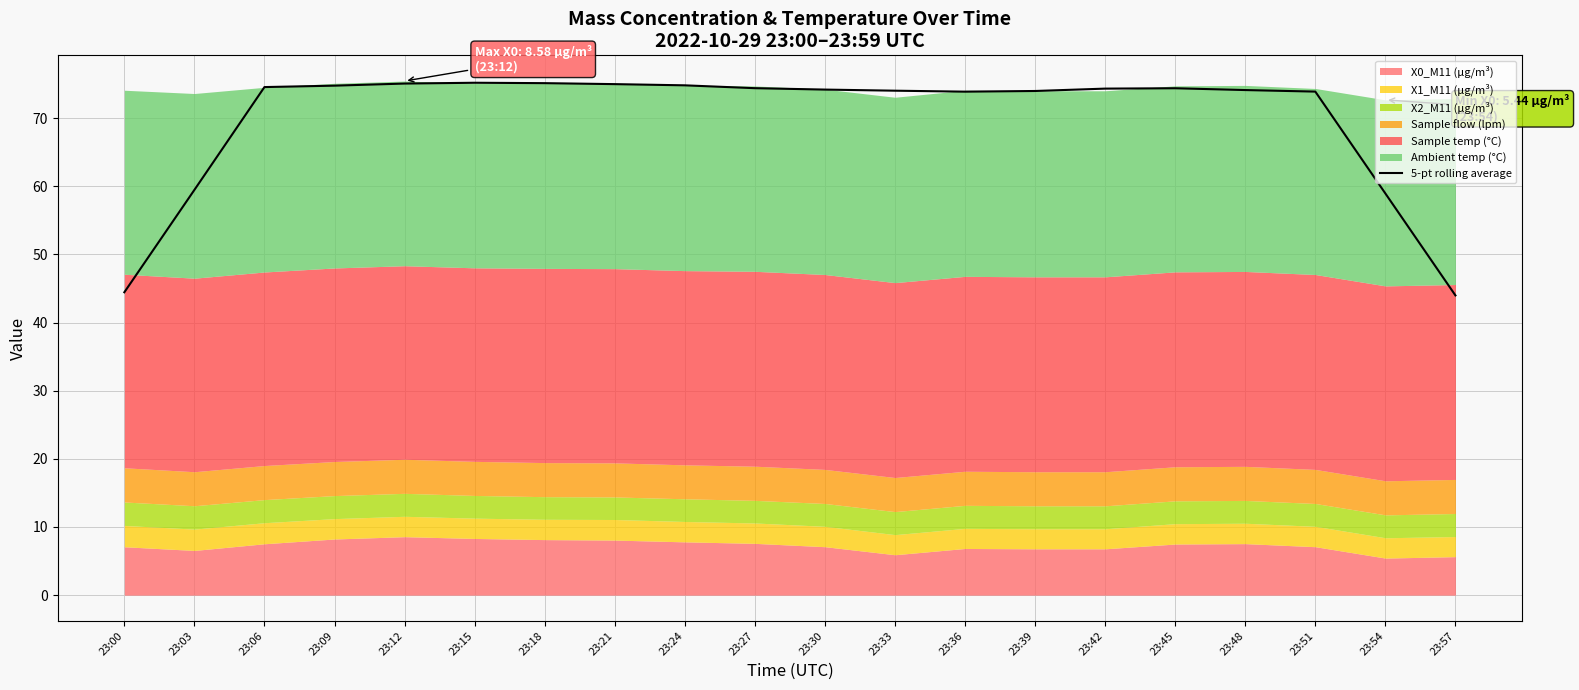

Reading right to left, list all the values displayed in this chart.

44.0	58.9	73.9	74.1	74.4	74.3	74.0	73.9	74.0	74.2	74.4	74.8	75.0	75.1	75.2	75.1	74.8	74.6	59.5	44.4